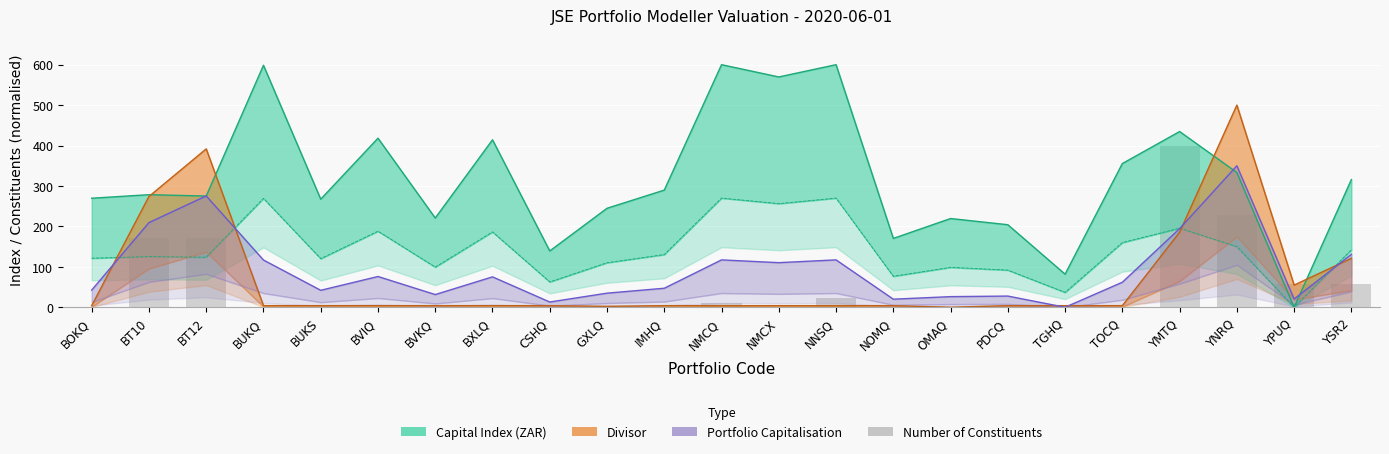

The value at BVIQ is -121.1. True or false?

False